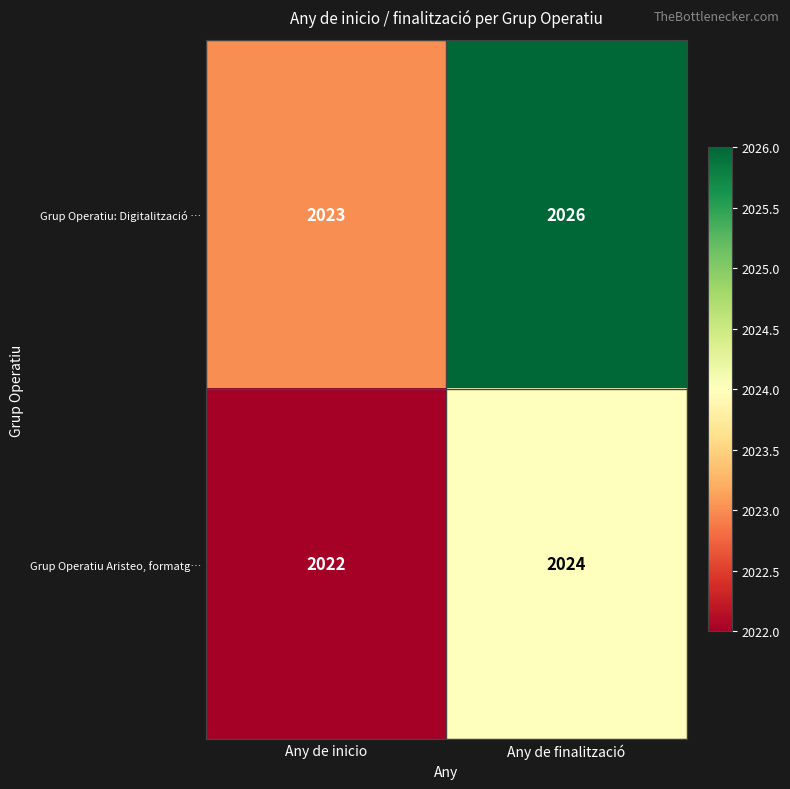

Count the number of data series in this chart.

2